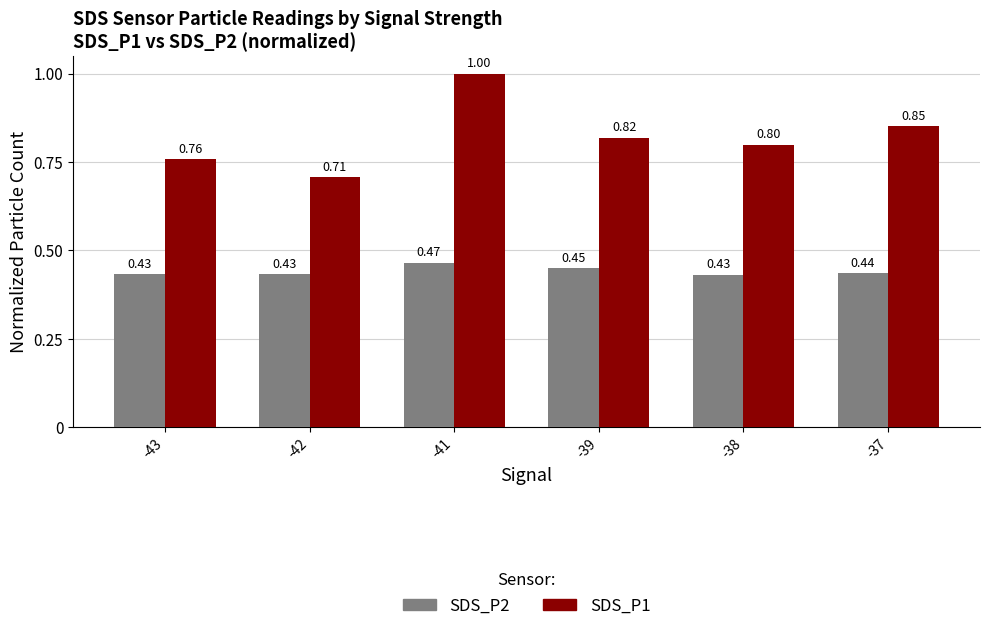

Is the value of SDS_P1 at -37 greater than the value of SDS_P2 at -39?

Yes